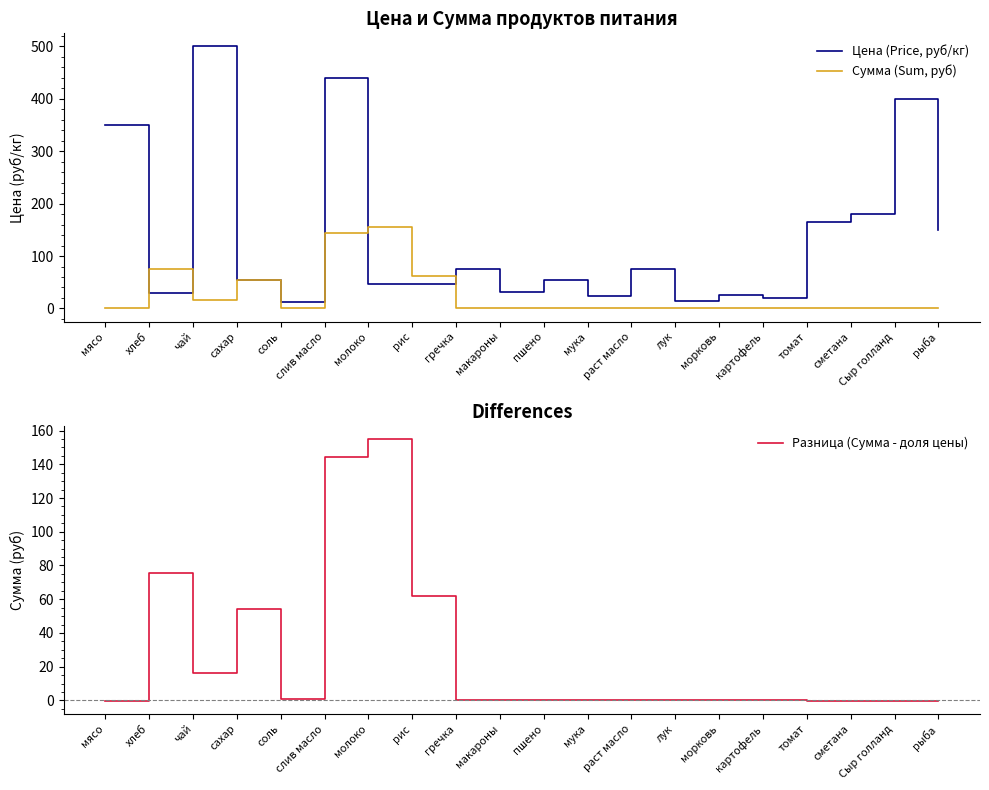

Reading right to left, what are all the values shown in this chart?

Цена (Price, руб/кг): рыба=150.0	Сыр голланд=400.0	сметана=180.0	томат=164.3	картофель=20.0	морковь=25.0	лук=15.0	раст масло=75.0	мука=24.0	пшено=55.0	макароны=32.0	гречка=75.0	рис=47.0	молоко=47.0	слив масло=438.9	соль=12.0	сахар=55.0	чай=500.0	хлеб=28.6	мясо=350.0
Сумма (Sum, руб): рыба=0.0	Сыр голланд=0.0	сметана=0.0	томат=0.0	картофель=0.0	морковь=0.0	лук=0.0	раст масло=0.0	мука=0.0	пшено=0.0	макароны=0.0	гречка=0.0	рис=62.0	молоко=155.1	слив масло=144.8	соль=0.8	сахар=54.5	чай=16.5	хлеб=75.4	мясо=0.0
Разница (Сумма - доля цены): рыба=-0.1	Сыр голланд=-0.3	сметана=-0.1	томат=-0.1	картофель=-0.0	морковь=-0.0	лук=-0.0	раст масло=-0.1	мука=-0.0	пшено=-0.0	макароны=-0.0	гречка=-0.1	рис=62.0	молоко=155.1	слив масло=144.5	соль=0.8	сахар=54.4	чай=16.1	хлеб=75.4	мясо=-0.3